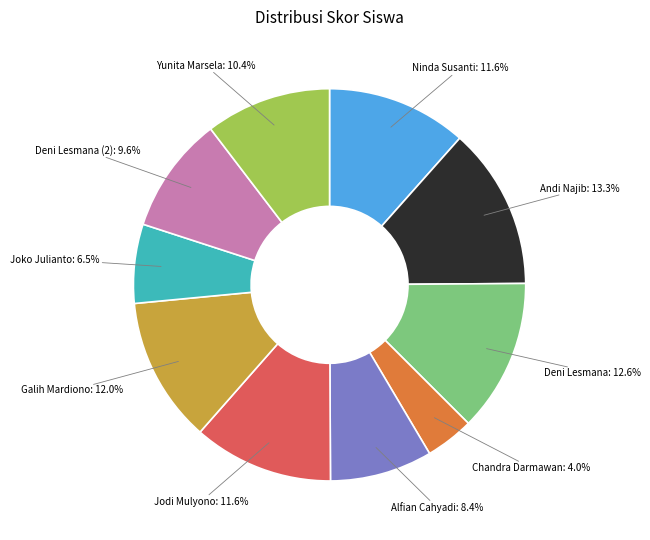

Is there any slice that represents more than half of the pie?

No